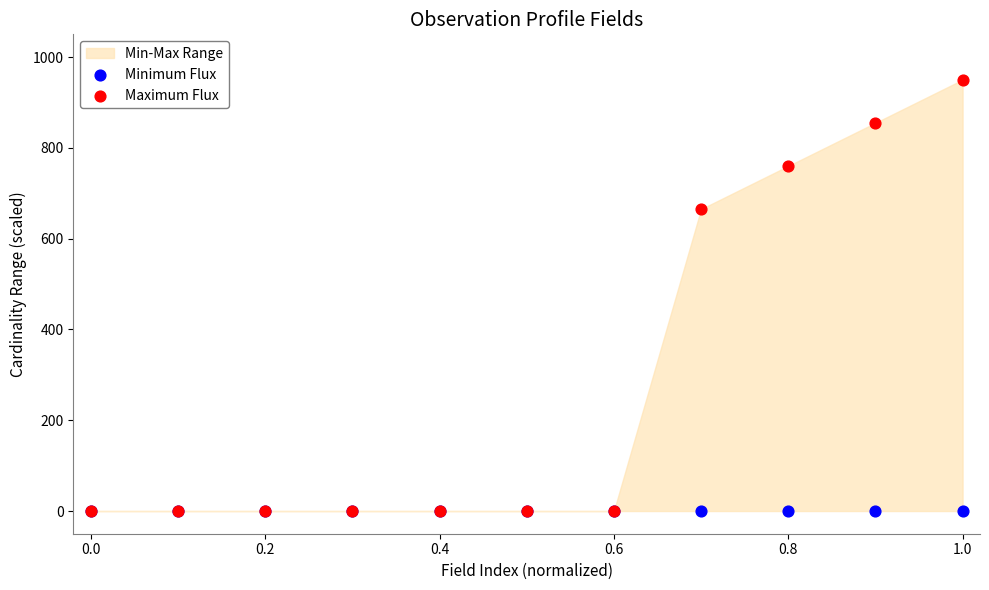

Across all series, what Y value is closest to 475?

665